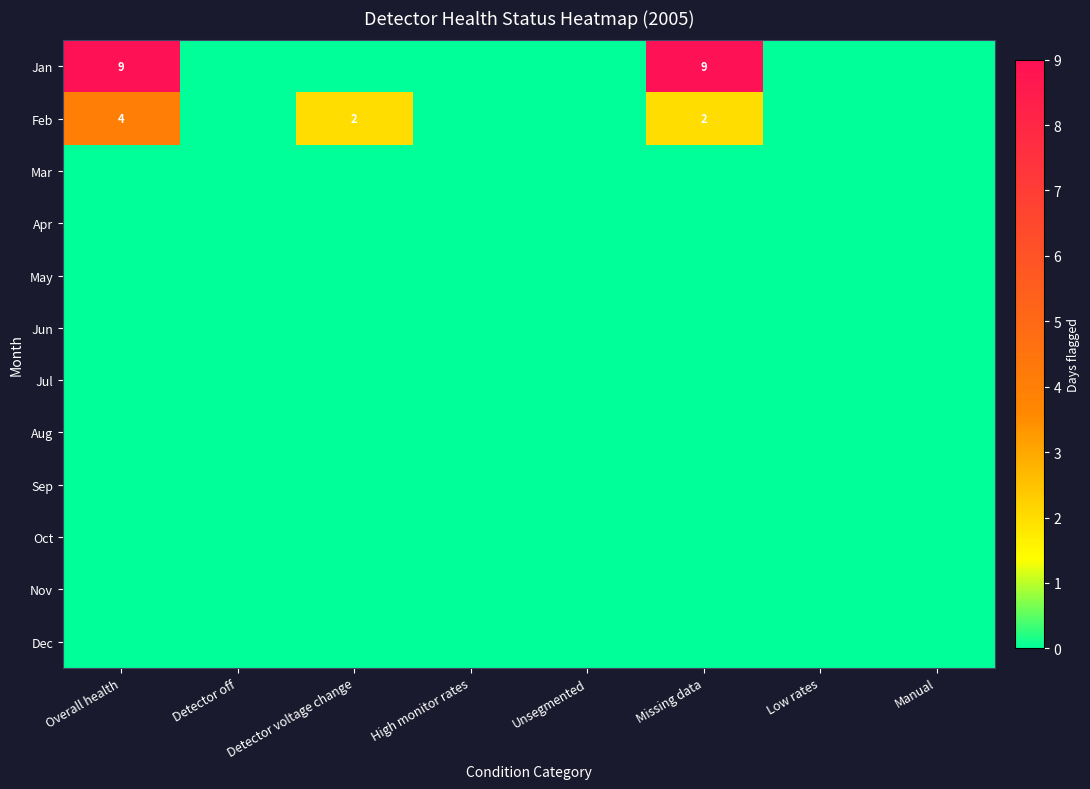

The value of Jan at Overall health is 4. True or false?

False